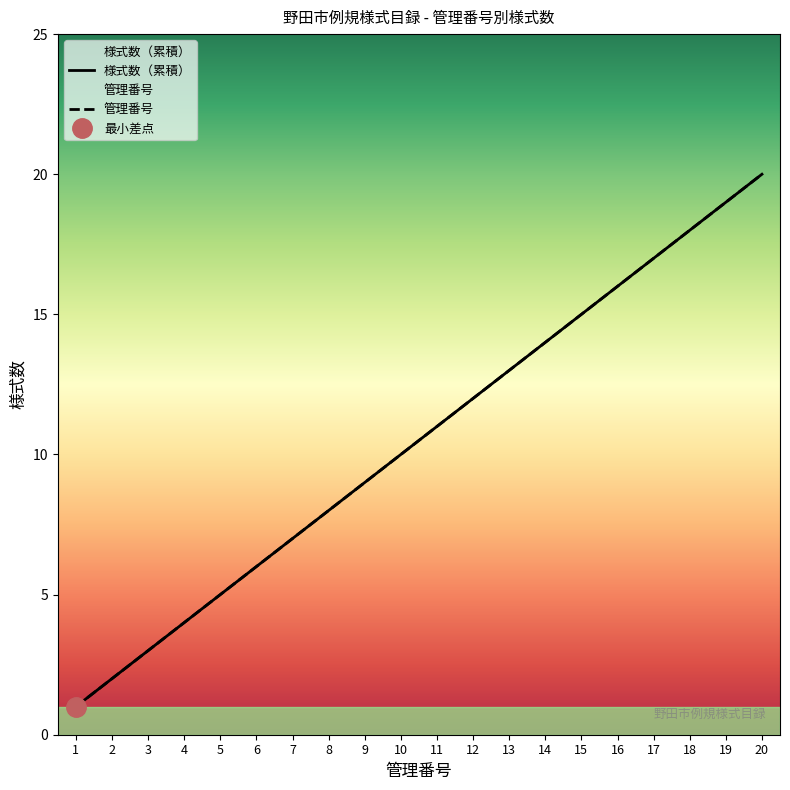

What is the difference between the maximum and minimum values in the 様式数（累積） series?

19